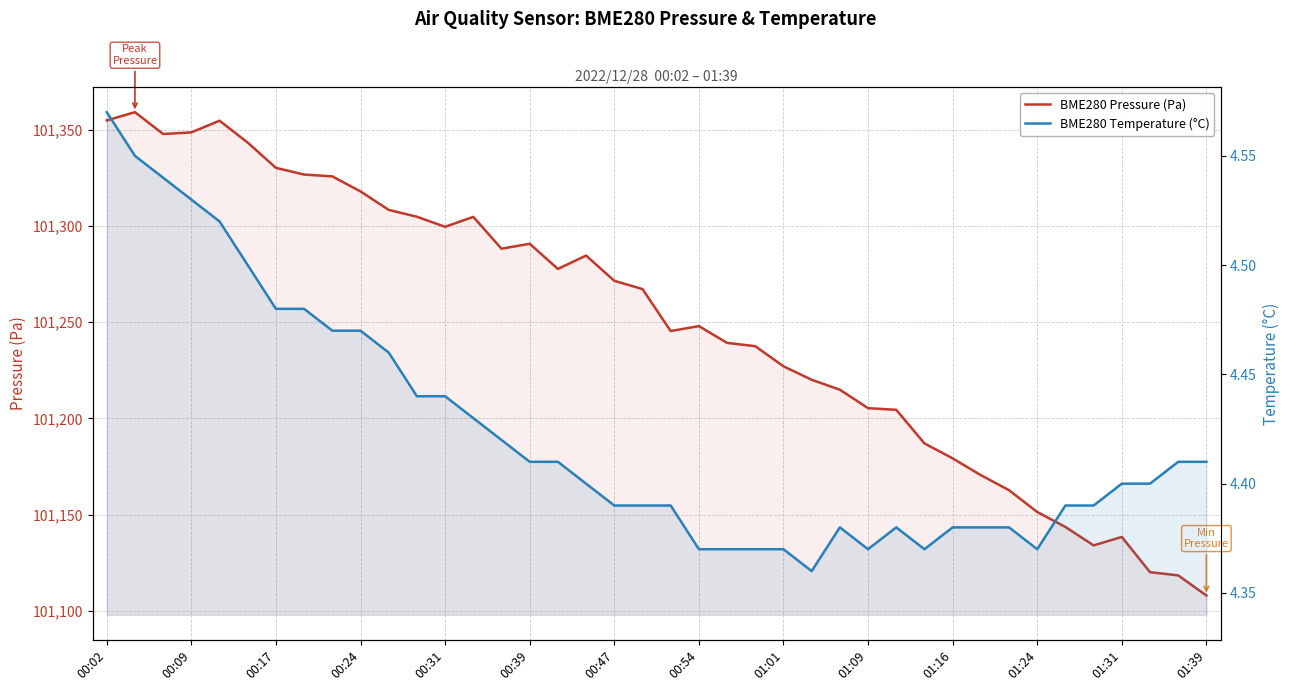

True or false: BME280 Temperature (°C) and BME280 Pressure (Pa) cross at least once.

False